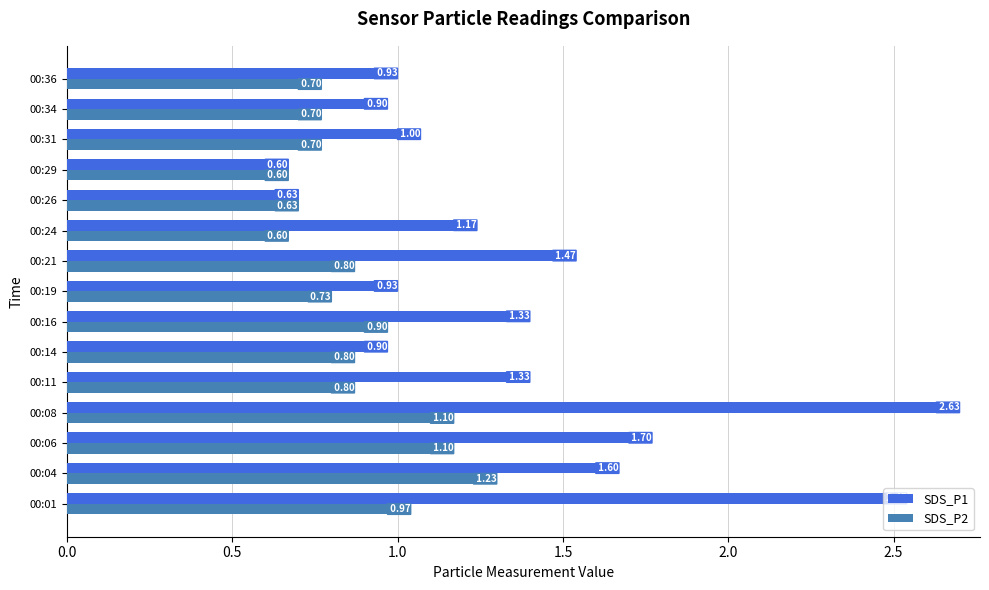

Which series changed the most between 00:06 and 00:31?

SDS_P1